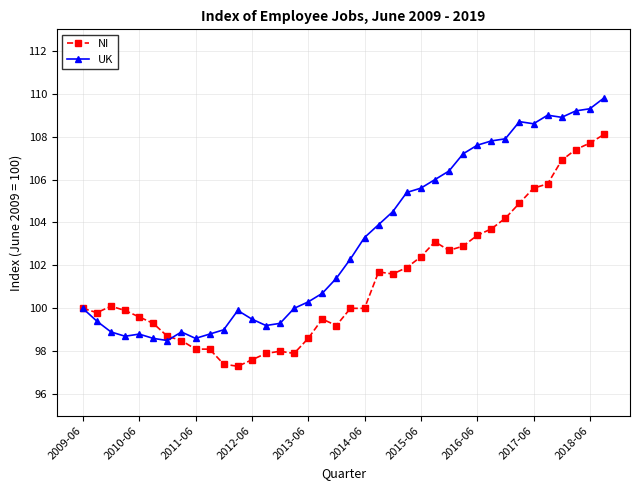

List the series in order of their overall mean, highest first.

UK, NI